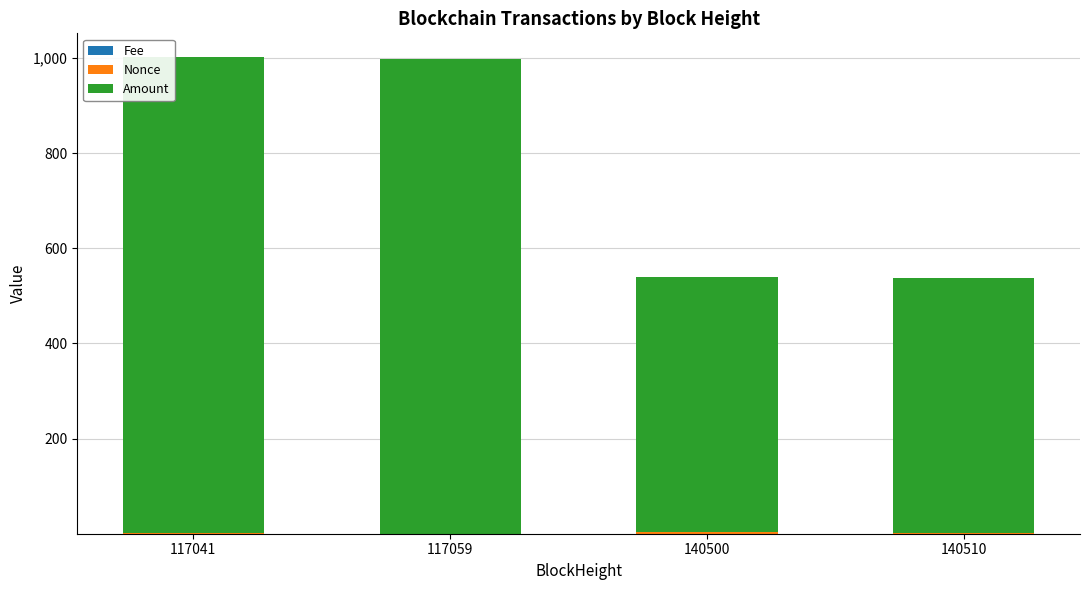

How many distinct data groups are displayed?

3